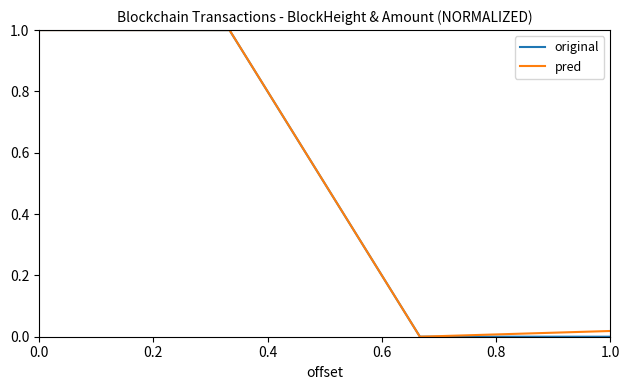

What is the greatest value displayed?

1.0